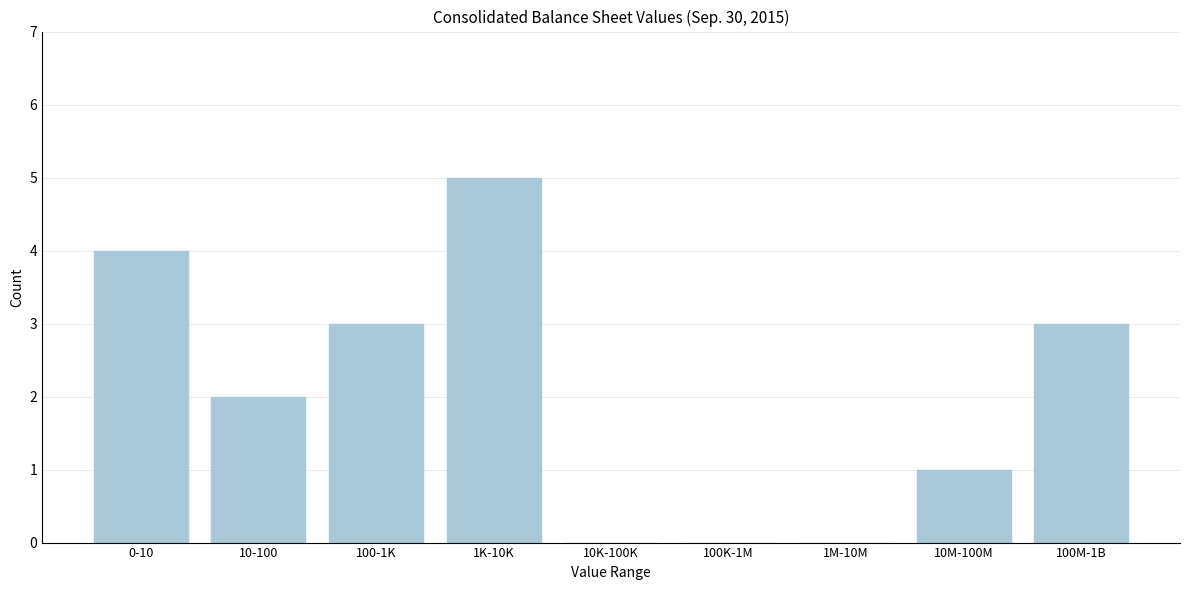

Reading right to left, what are all the values shown in this chart?

100M-1B=3	10M-100M=1	1M-10M=0	100K-1M=0	10K-100K=0	1K-10K=5	100-1K=3	10-100=2	0-10=4